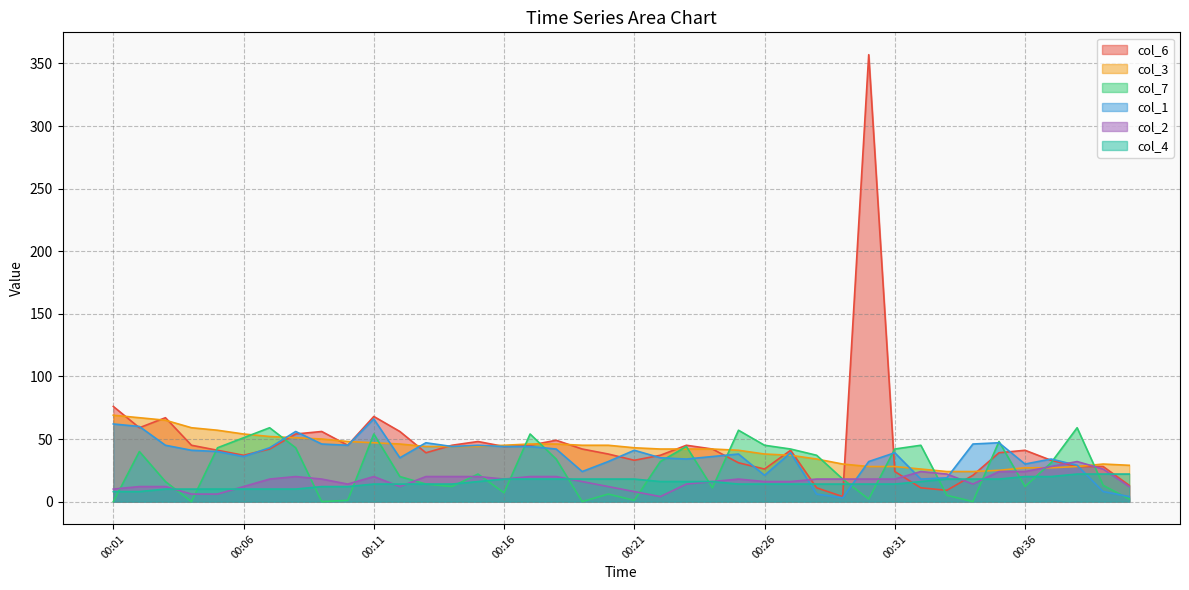

Is it true that col_3 equals 28 at 00:31?

True